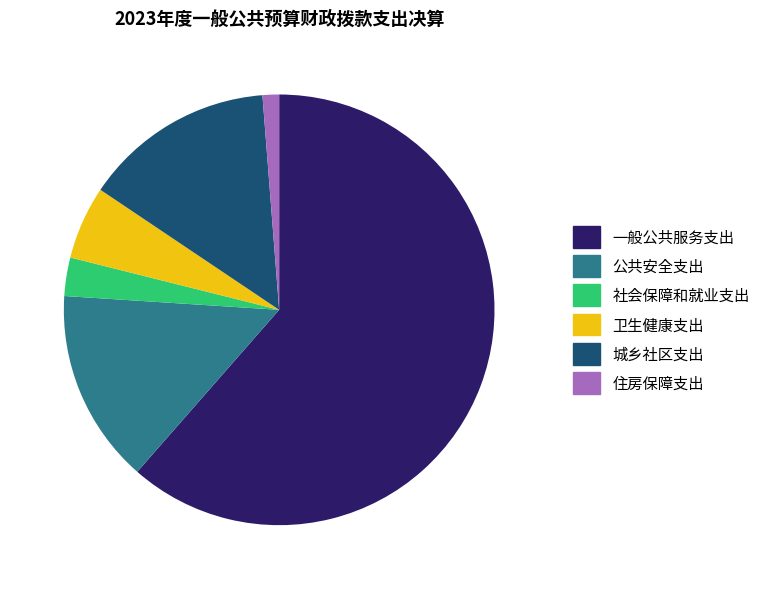

True or false: 公共安全支出 accounts for 29% of the total.

False